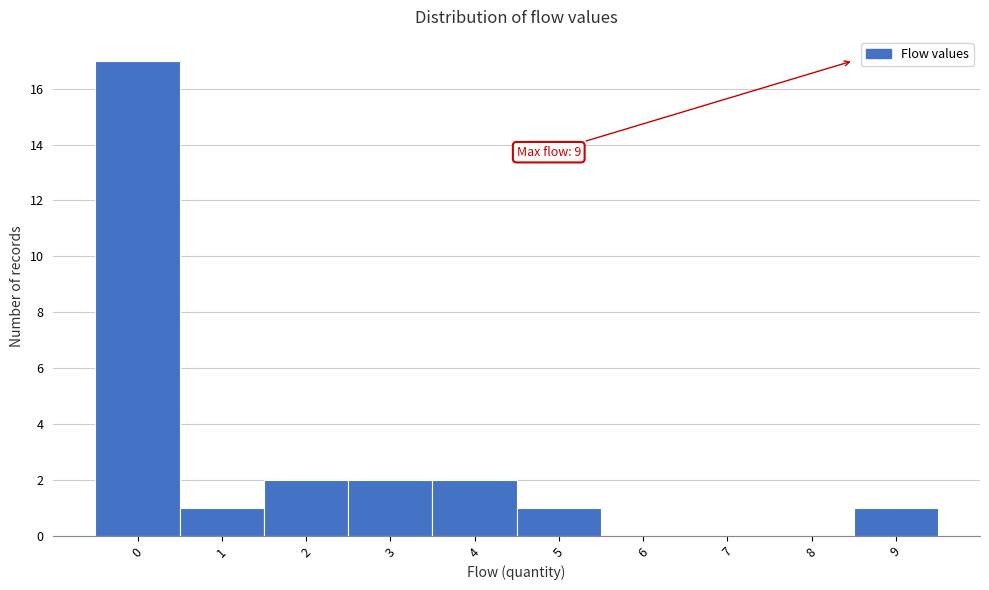

Reading left to right, extract all data points from this chart.

0=17	1=1	2=2	3=2	4=2	5=1	6=0	7=0	8=0	9=1